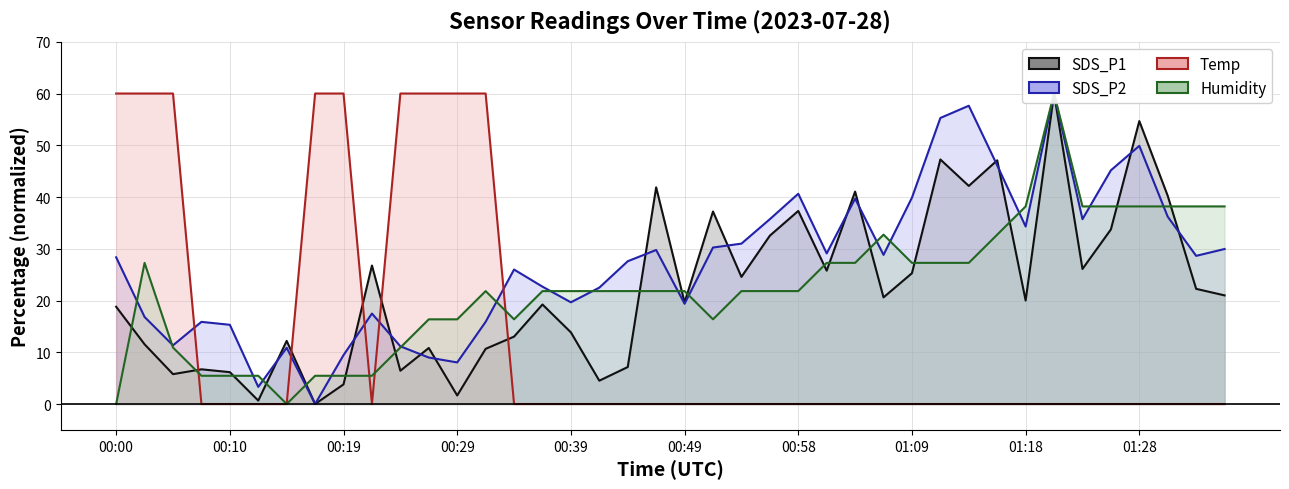

Does the chart display data point markers on the line(s)?

No